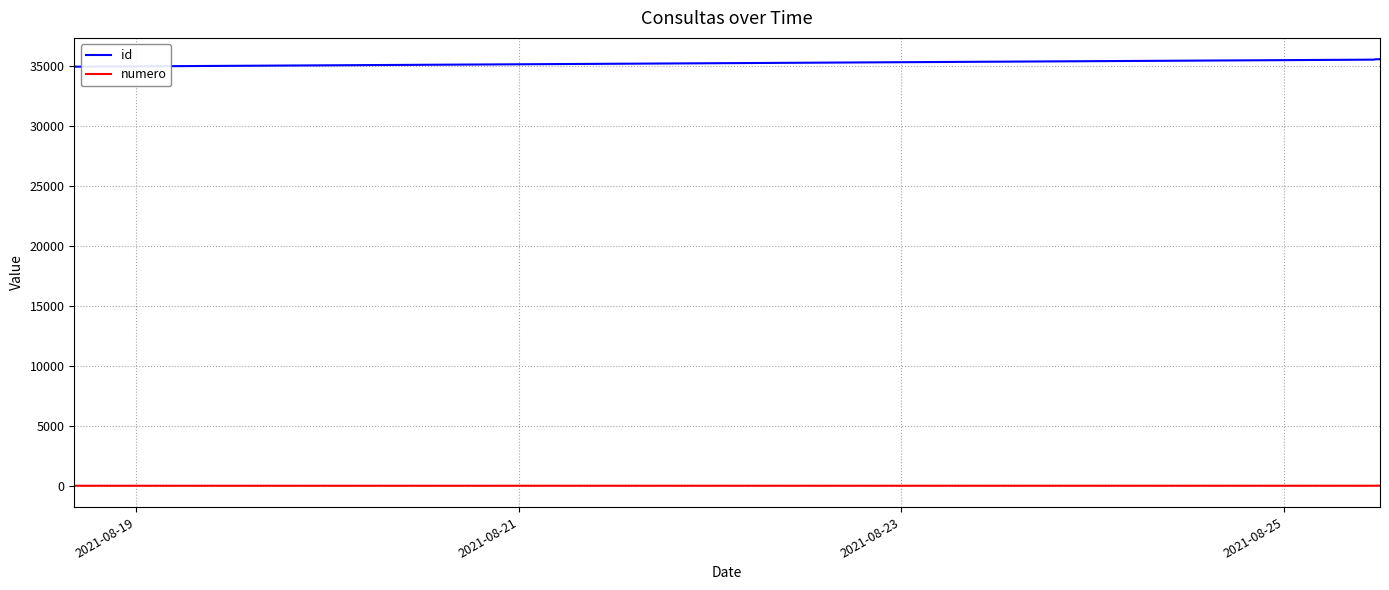

List the series in order of their overall mean, lowest first.

numero, id